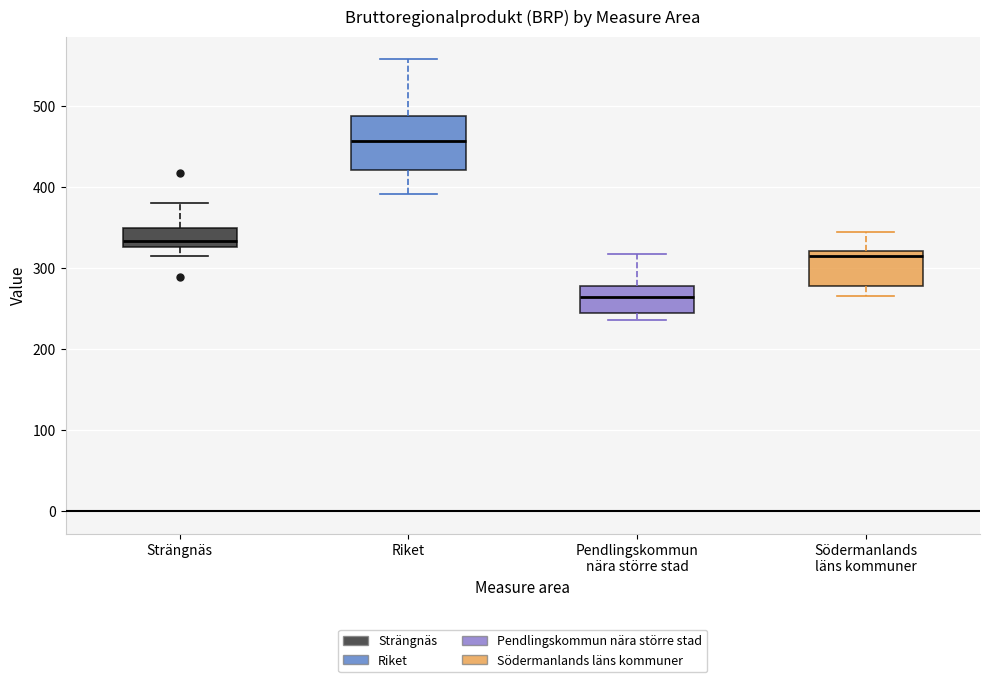

Reading left to right, transcribe this box plot: for each box, give where its median line is, the range the box spans, and where its two whiskers end, as read against the y-axis. The values are not printed on the chart, so give them approximately, as read against the axis.

Strängnäs: median 330 (just above the box's lower edge), box 330 to 350, whiskers 310 to 380
Riket: median 460, box 420 to 490, whiskers 390 to 560
Pendlingskommun nära större stad: median 260, box 240 to 280, whiskers 240 (just below the box's lower edge) to 320
Södermanlands läns kommuner: median 310, box 280 to 320, whiskers 270 to 350